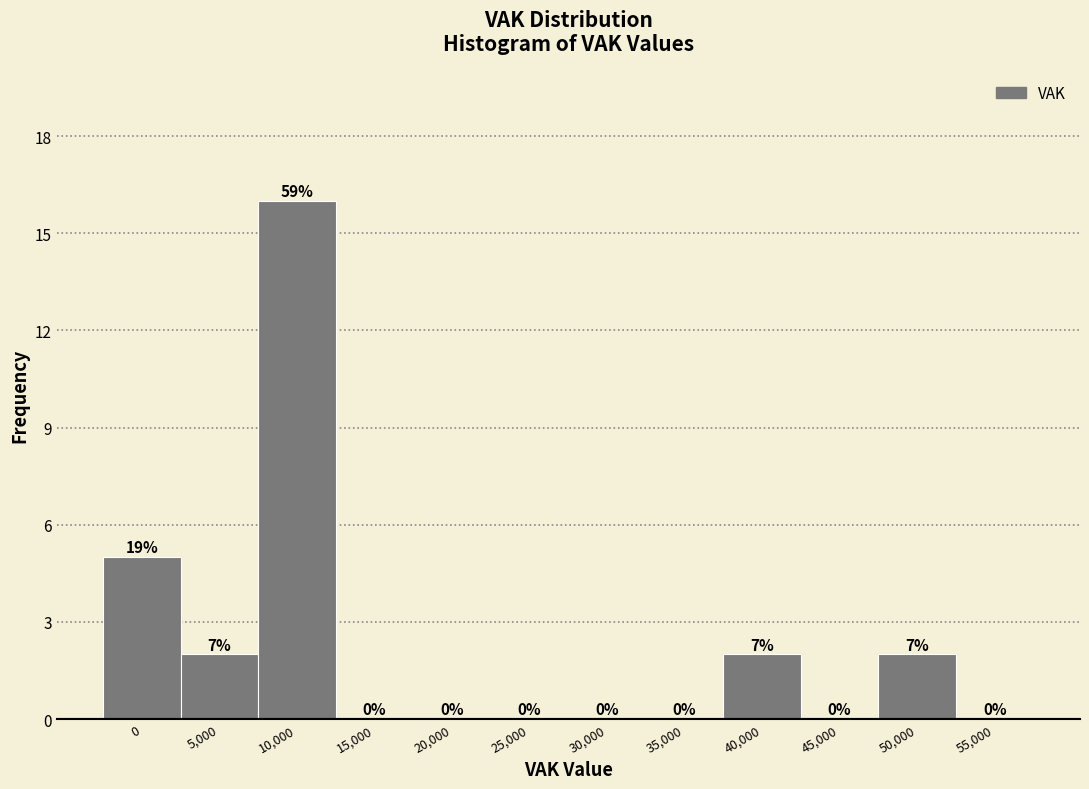

Reading right to left, list all the values displayed in this chart.

55,000=0	50,000=2	45,000=0	40,000=2	35,000=0	30,000=0	25,000=0	20,000=0	15,000=0	10,000=16	5,000=2	0=5